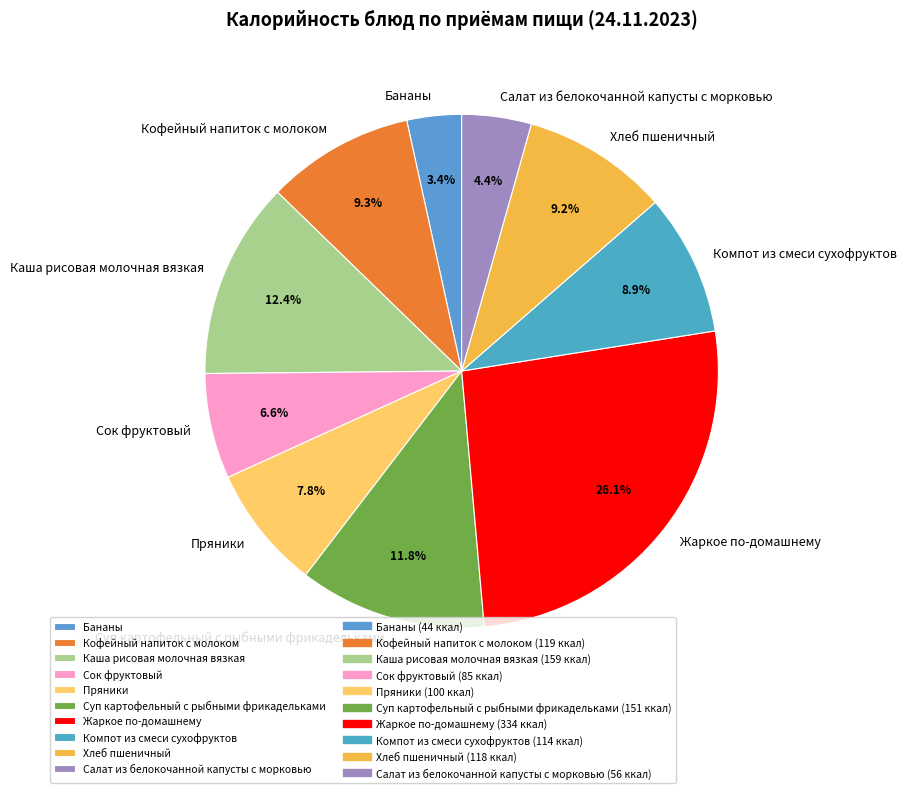

What percentage is NOT represented by Компот из смеси сухофруктов?

91.1%